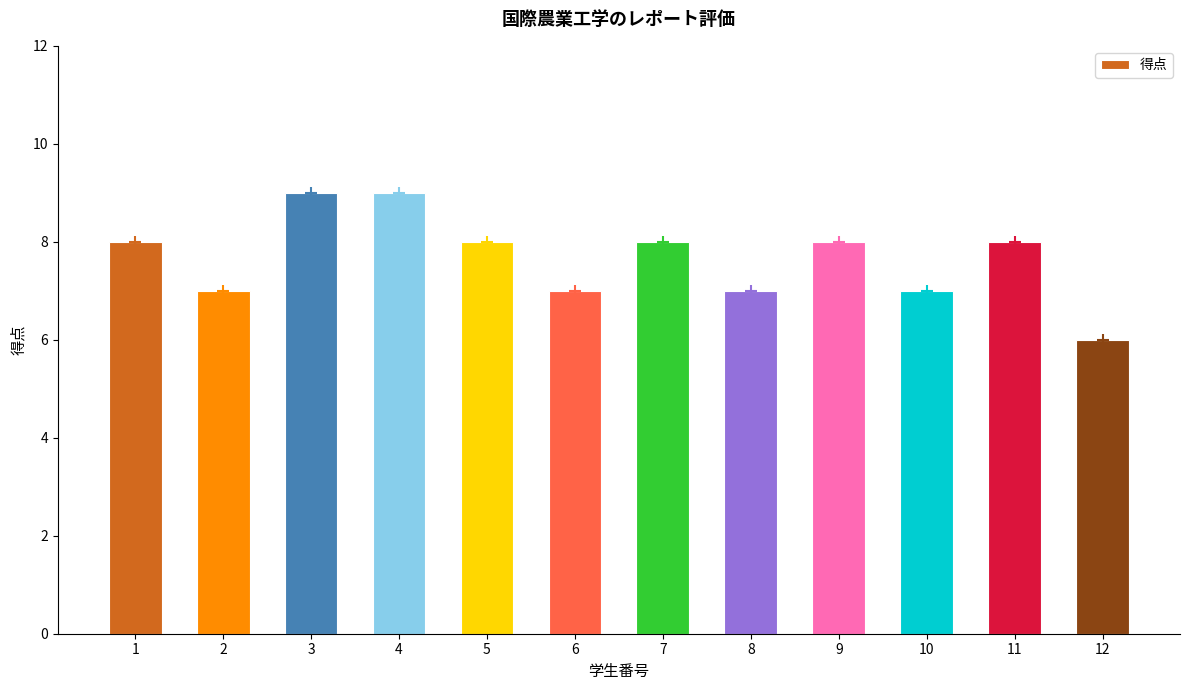

What is the minimum value shown in the chart?

6